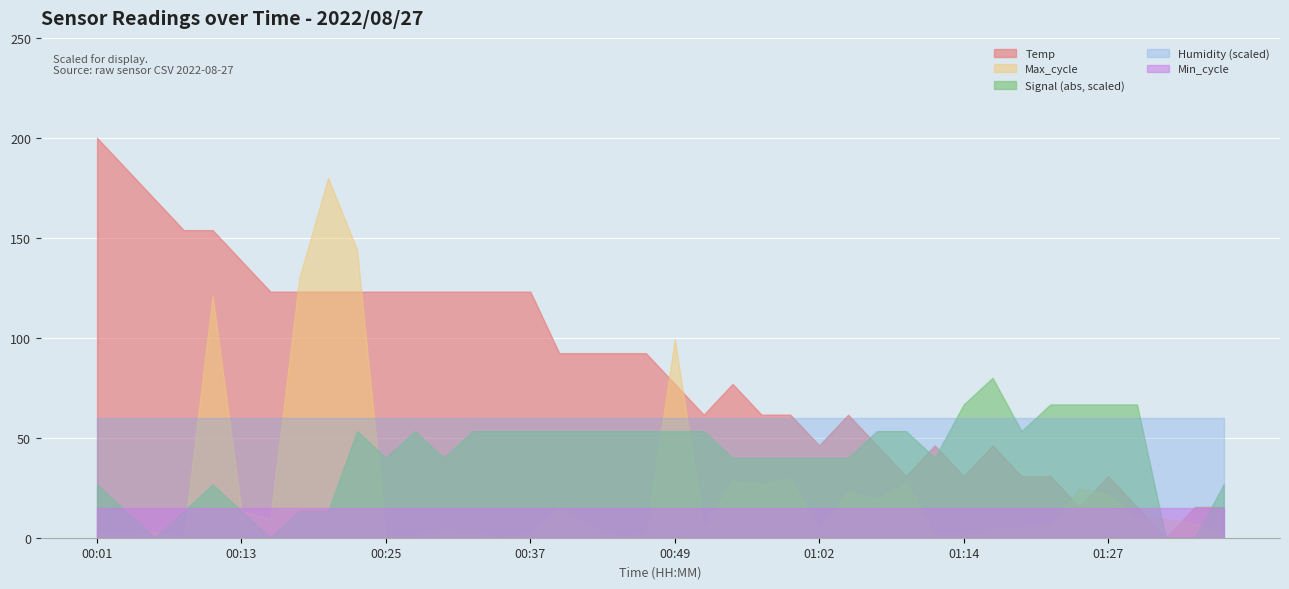

Which has a higher value, 01:24 or 00:05?

00:05